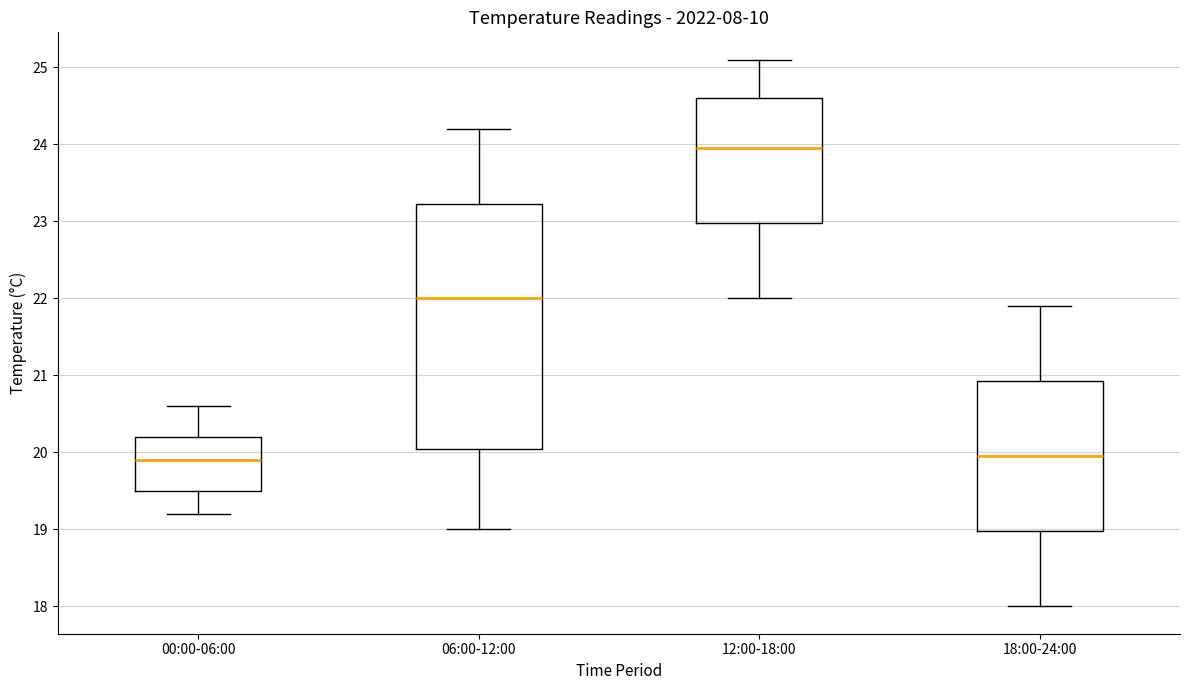

Which box is the tallest, from its lower edge to its upper edge?

06:00-12:00